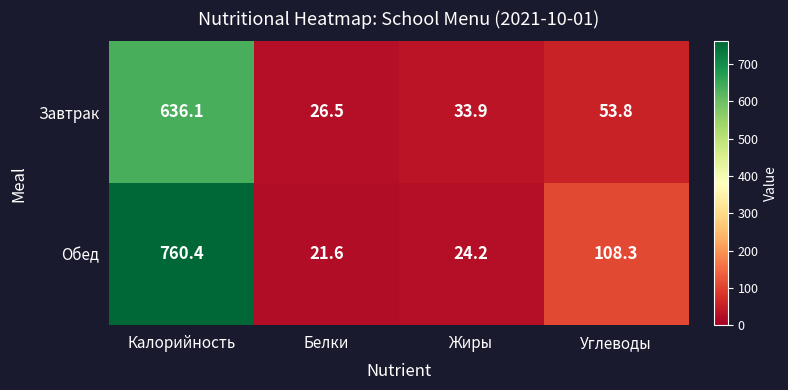

At which category does the chart reach its peak across all series?

Калорийность